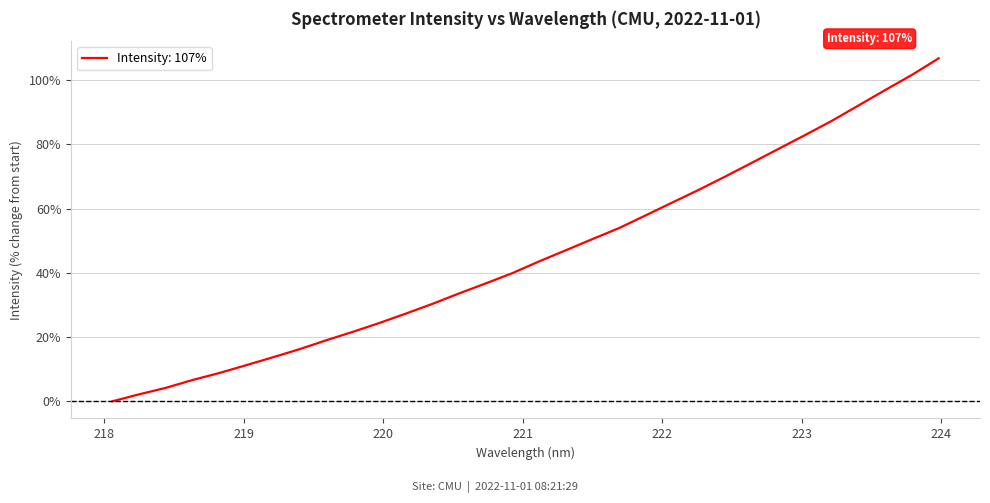

What is the difference between the maximum and minimum values?

106.8